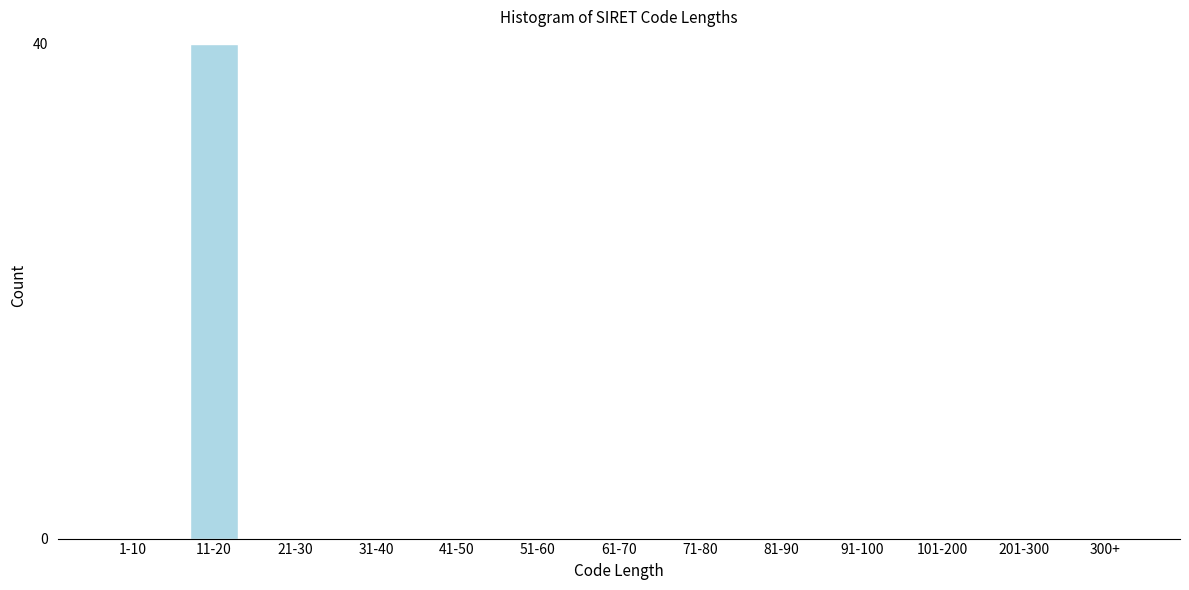

Reading left to right, list all the values displayed in this chart.

1-10=0	11-20=40	21-30=0	31-40=0	41-50=0	51-60=0	61-70=0	71-80=0	81-90=0	91-100=0	101-200=0	201-300=0	300+=0